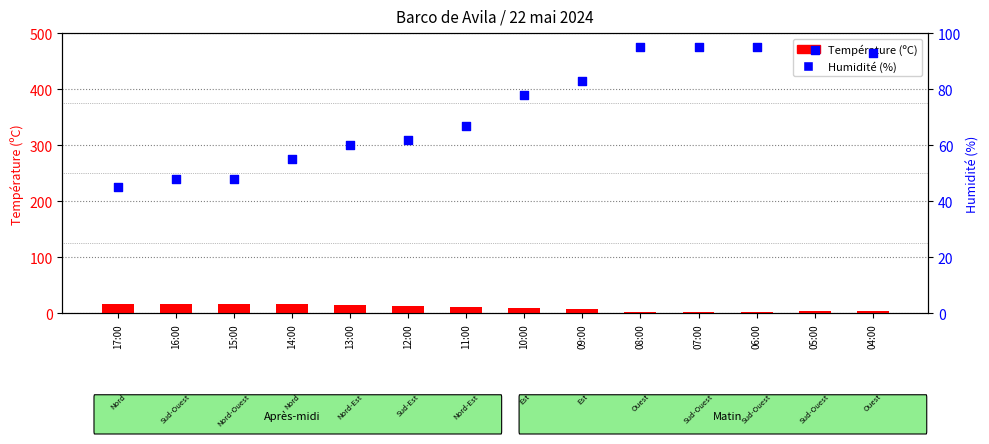

Is the value of Humidité (%) at 13:00 greater than the value of Température (ºC) at 08:00?

Yes